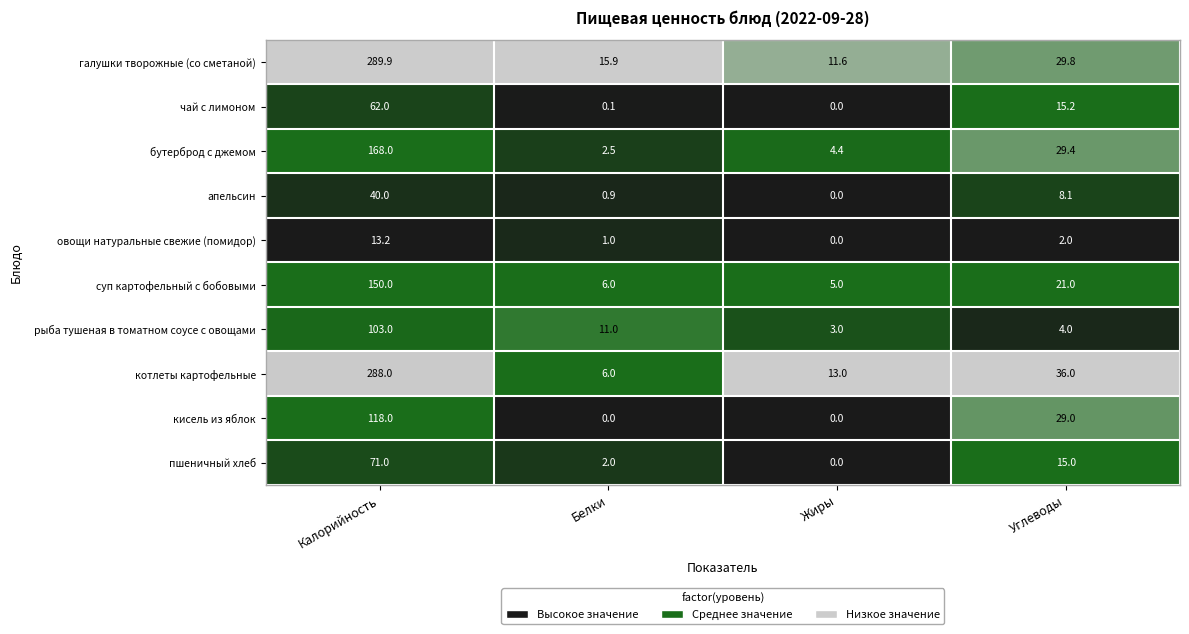

How many series are shown in this chart?

10